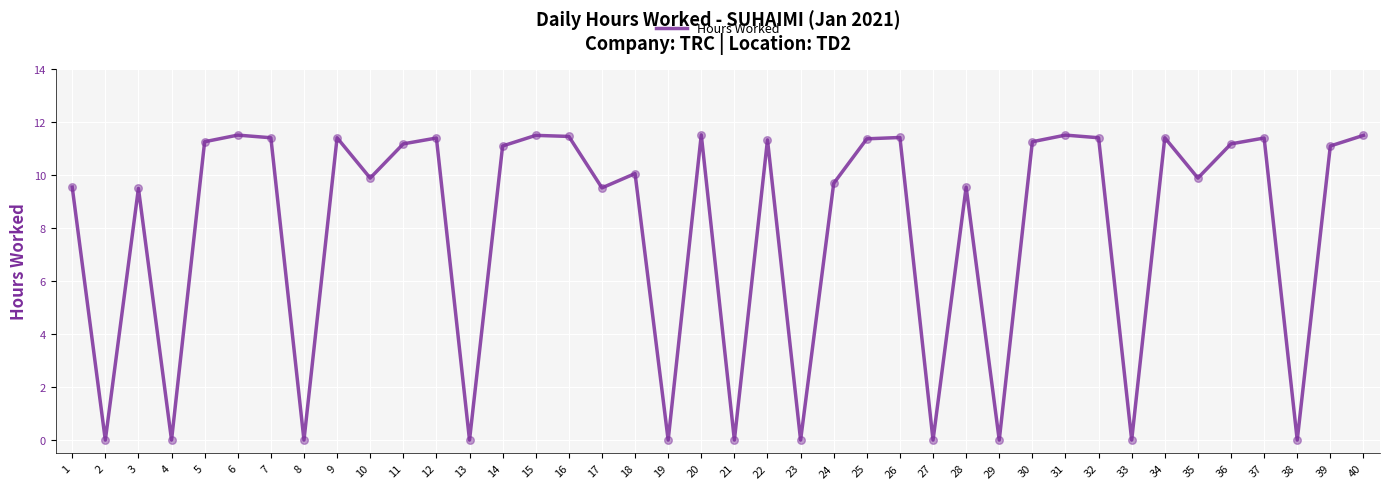

What is the change in value from 8 to 24?

+9.7